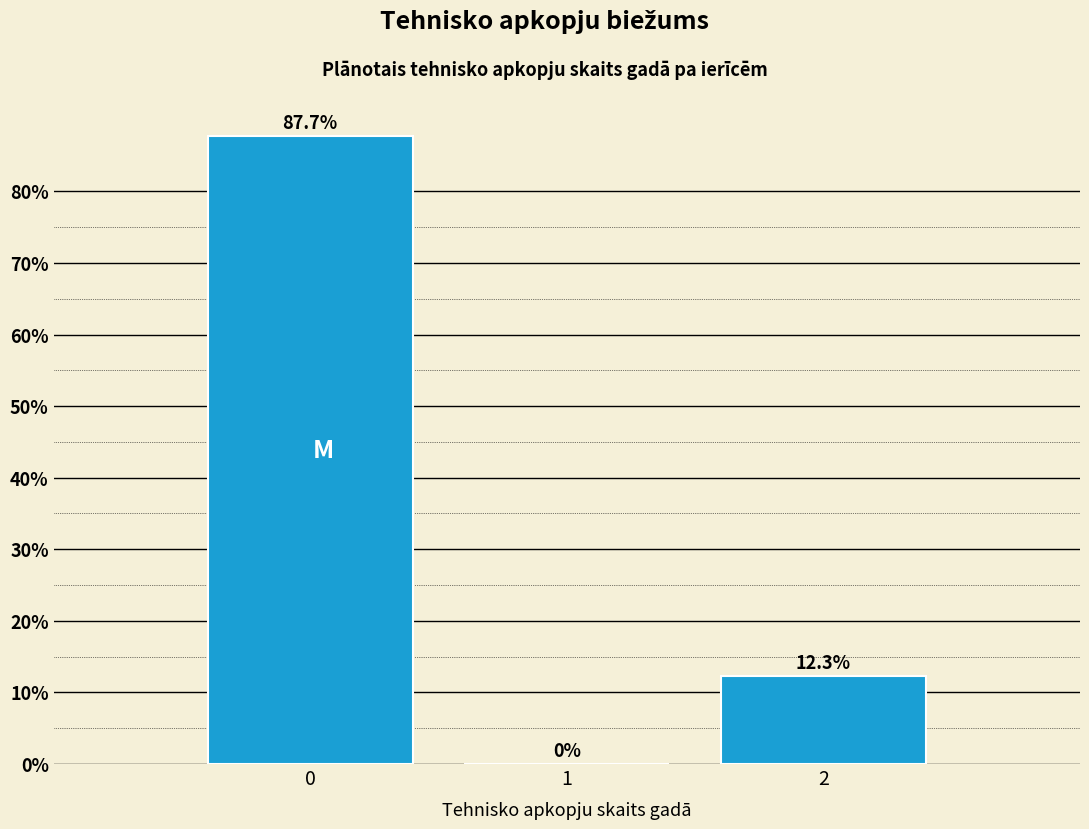

Reading left to right, transcribe all the data shown in this chart.

0=87.7	1=0.0	2=12.3